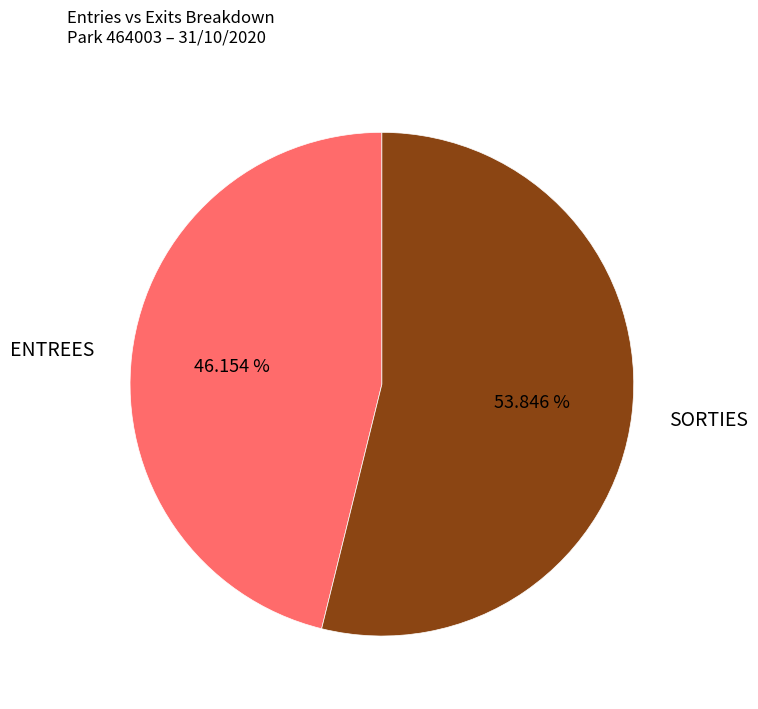

How many slices are in this pie chart?

2